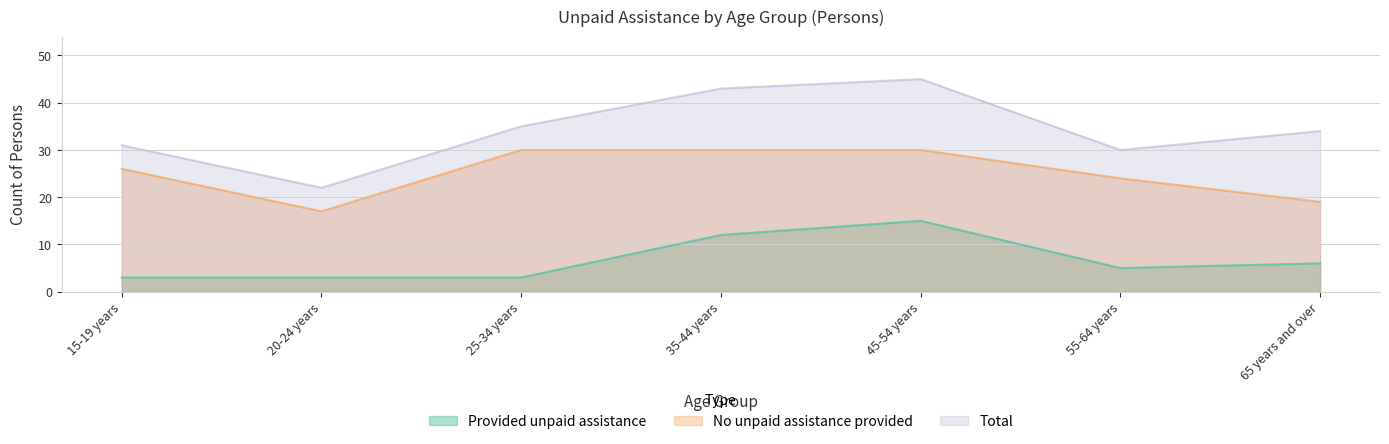

What is the label of the 4th point from the left?

35-44 years